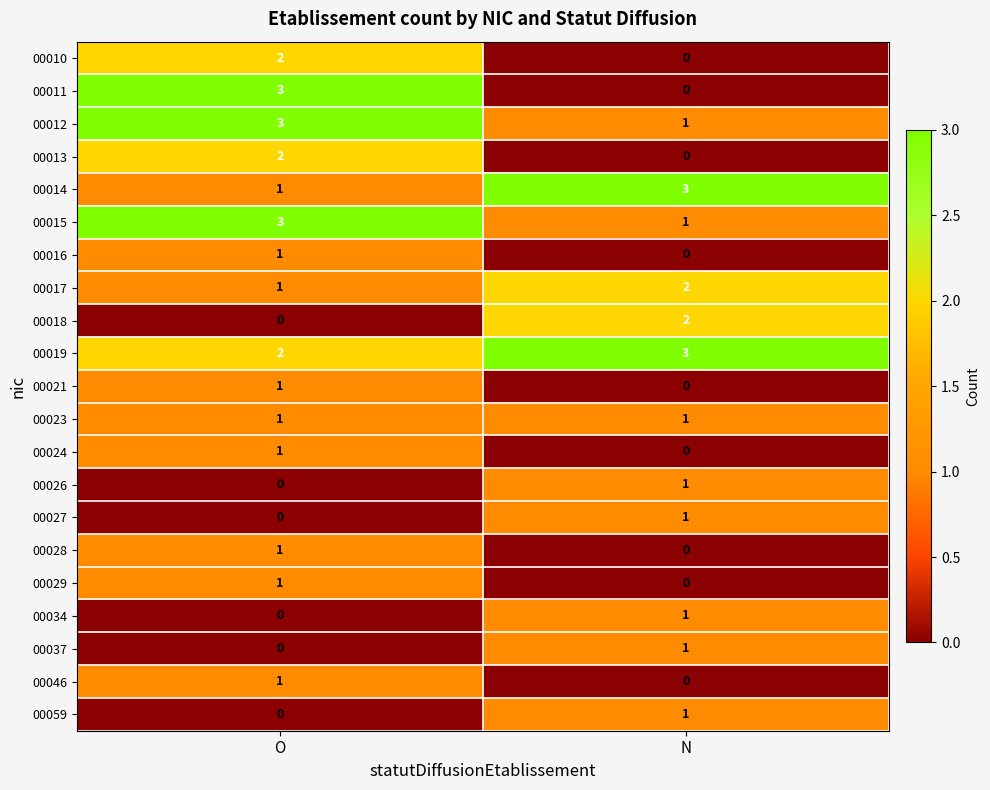

Count the number of data series in this chart.

21